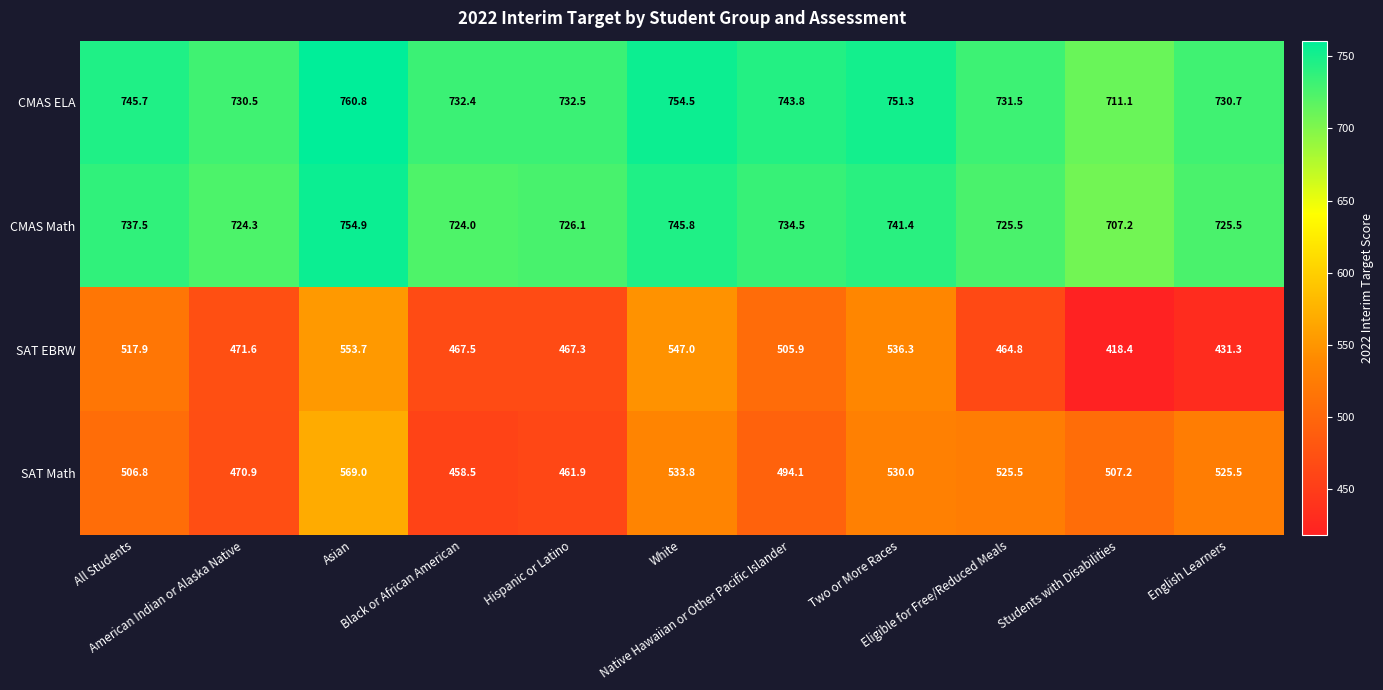

What is the minimum value shown in the chart?

418.4